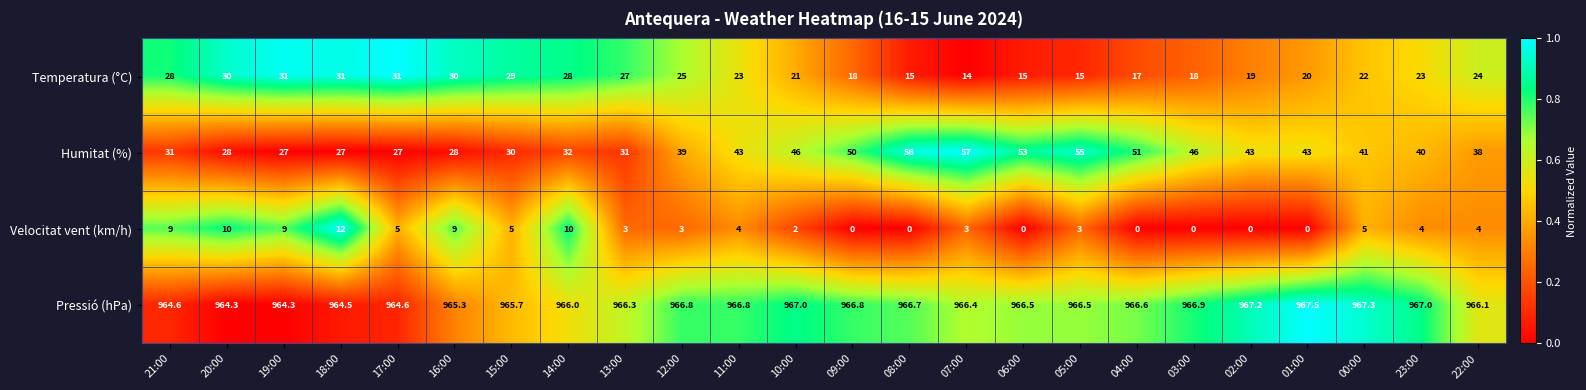

Which category has the highest value across all series?

01:00